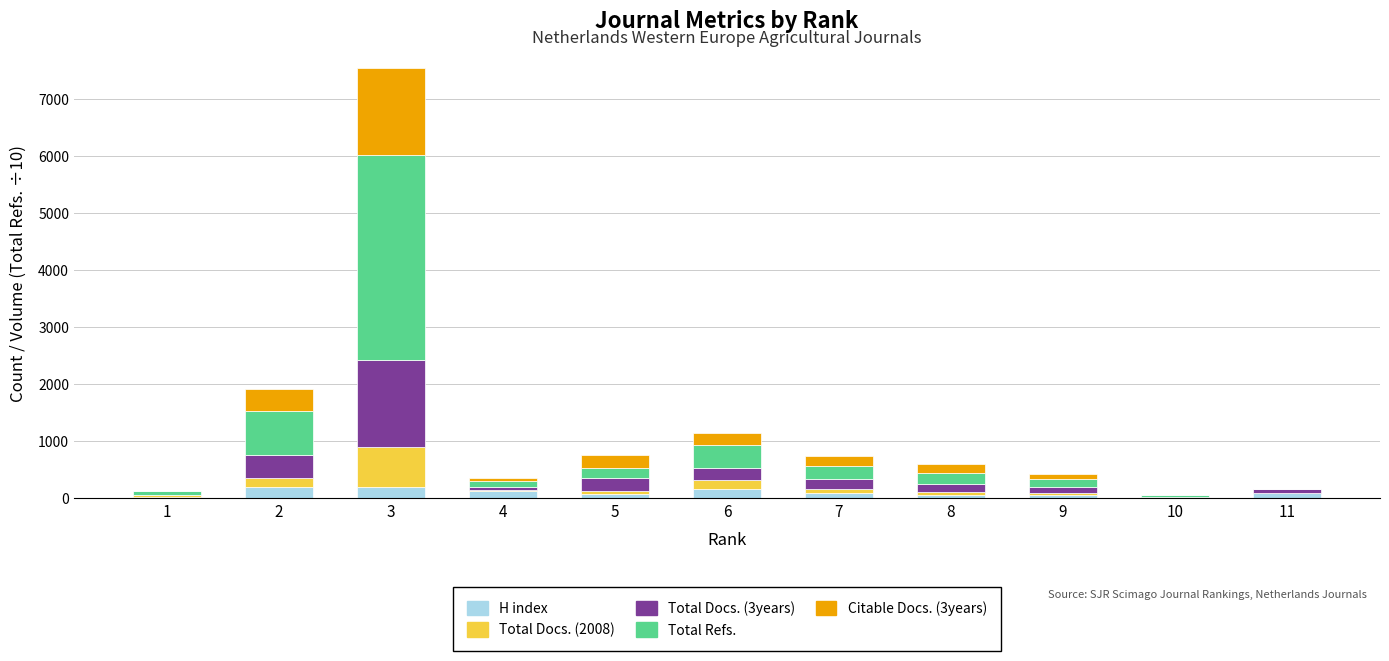

At which category is the sum across all series the highest?

3